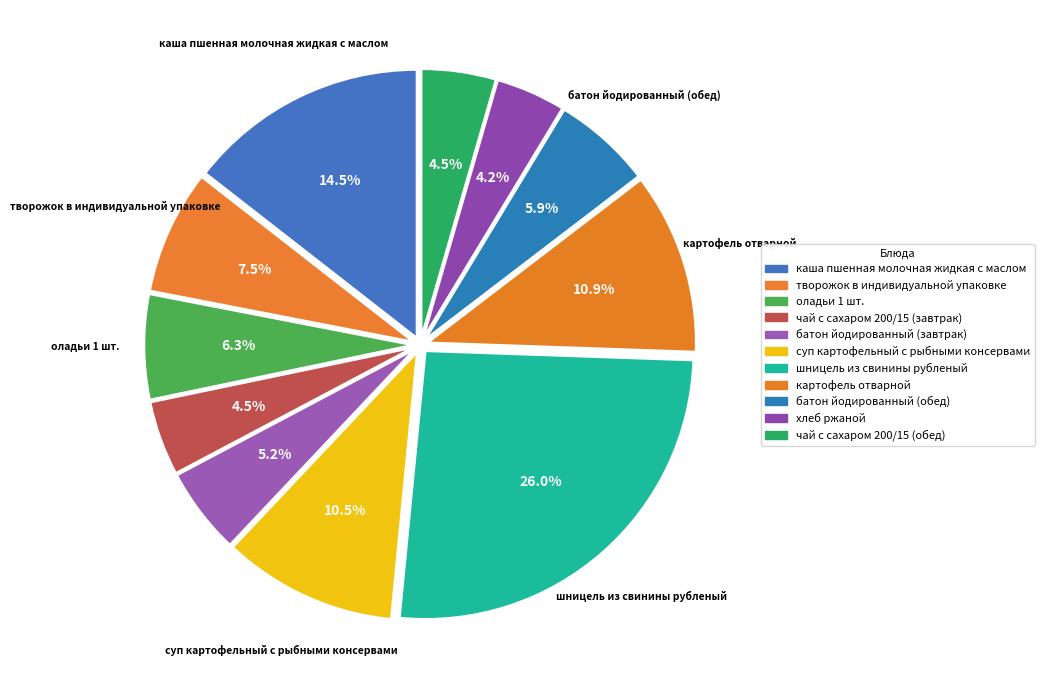

How many slices are in this pie chart?

11